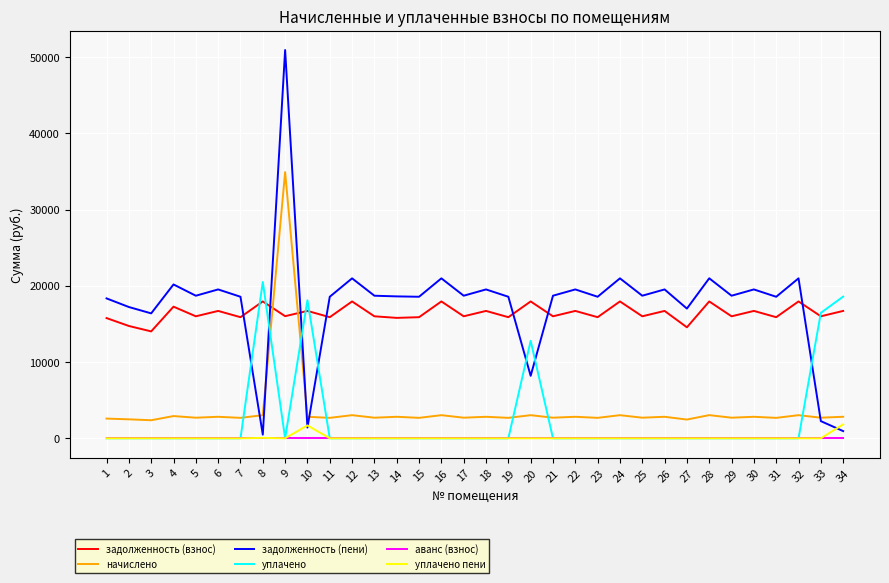

Which series has the widest spread of values?

задолженность (пени)